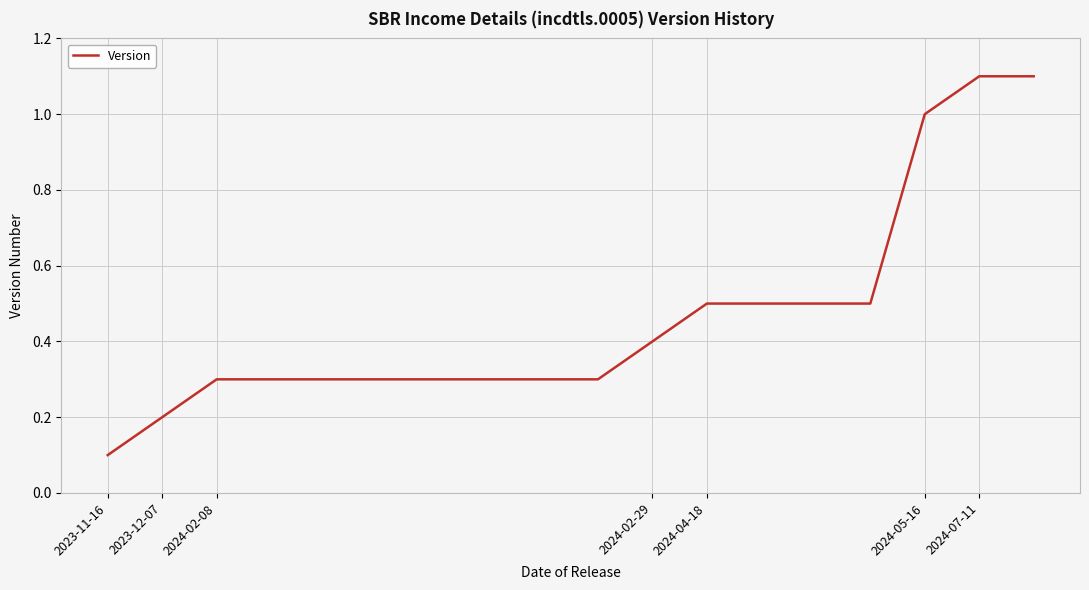

Is this an area chart (filled region under the line)?

No